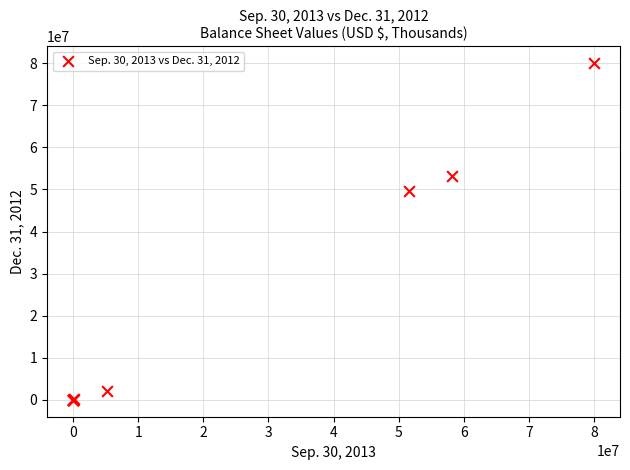

What Y value in the scatter plot is closest to 40000000?

49601495.0